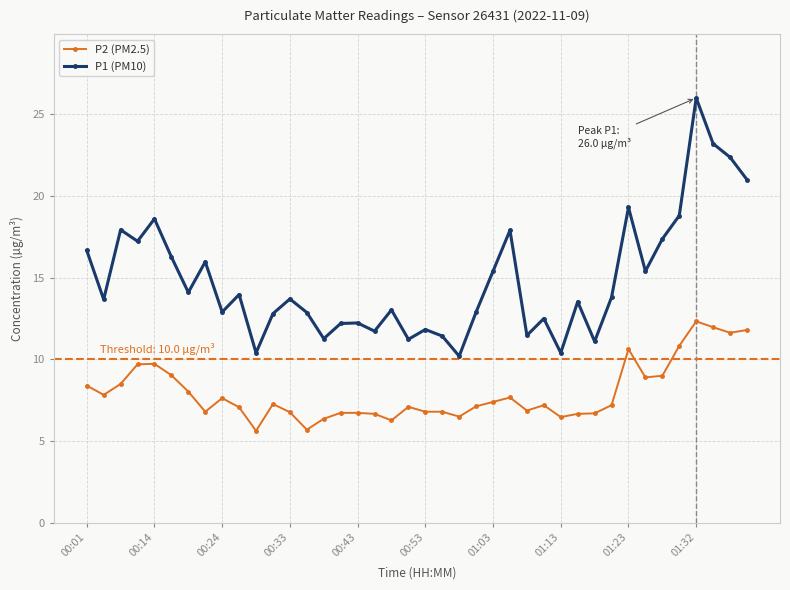

What is the average value of the P1 (PM10) series?

14.9